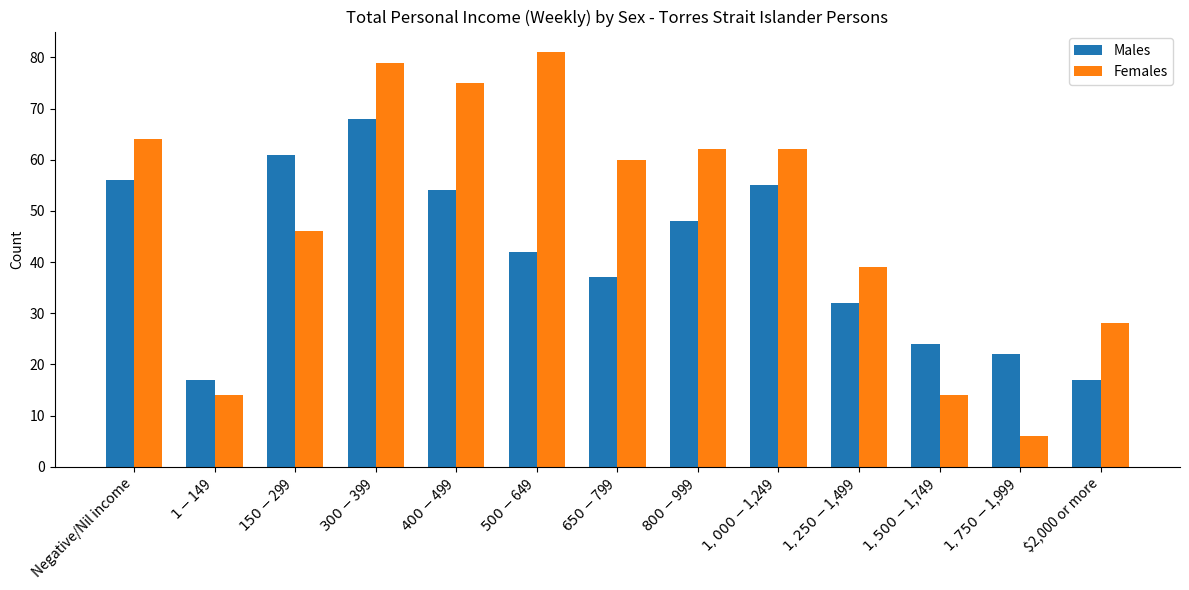

Reading left to right, transcribe all the data shown in this chart.

Males: 56	17	61	68	54	42	37	48	55	32	24	22	17
Females: 64	14	46	79	75	81	60	62	62	39	14	6	28